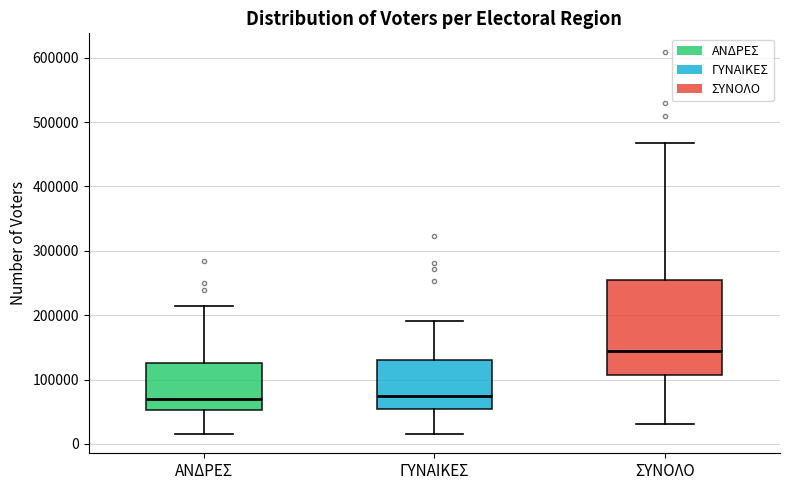

Where does the median line of the box for ΣΥΝΟΛΟ sit on the y-axis? The values are not printed on the chart, so give them approximately, as read against the axis.

140000